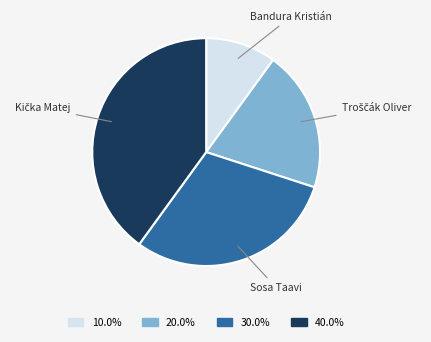

Is there a majority slice in this chart?

No